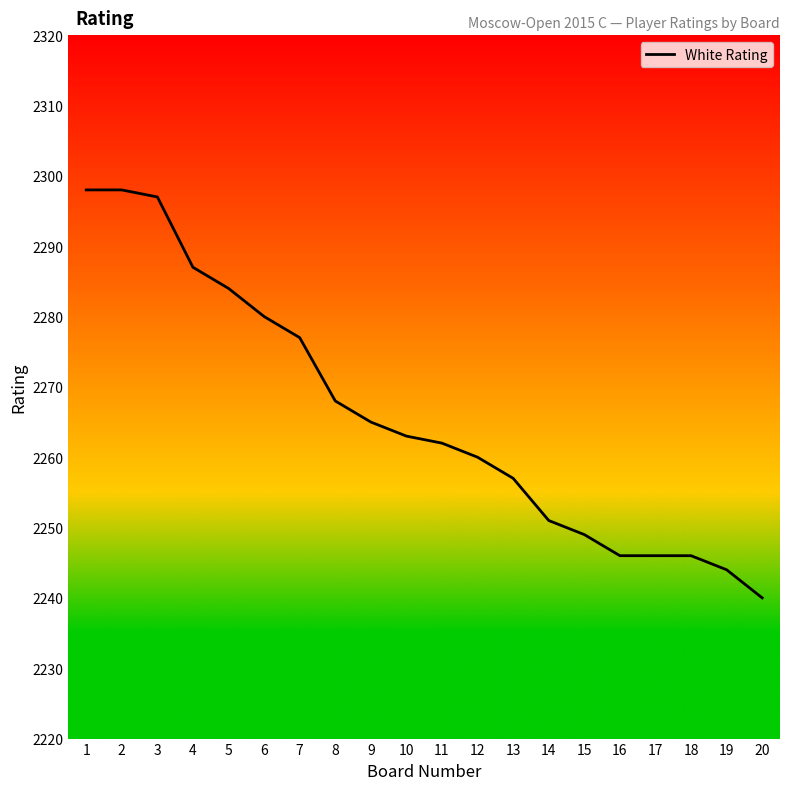

The chart shows a value of 2933 at 20. True or false?

False